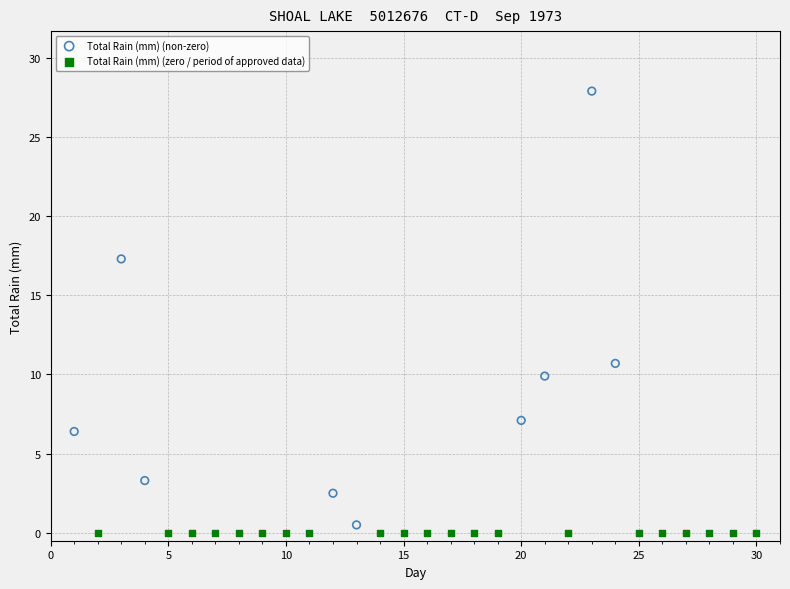

Which series reaches the maximum Y coordinate?

Total Rain (mm) (non-zero)